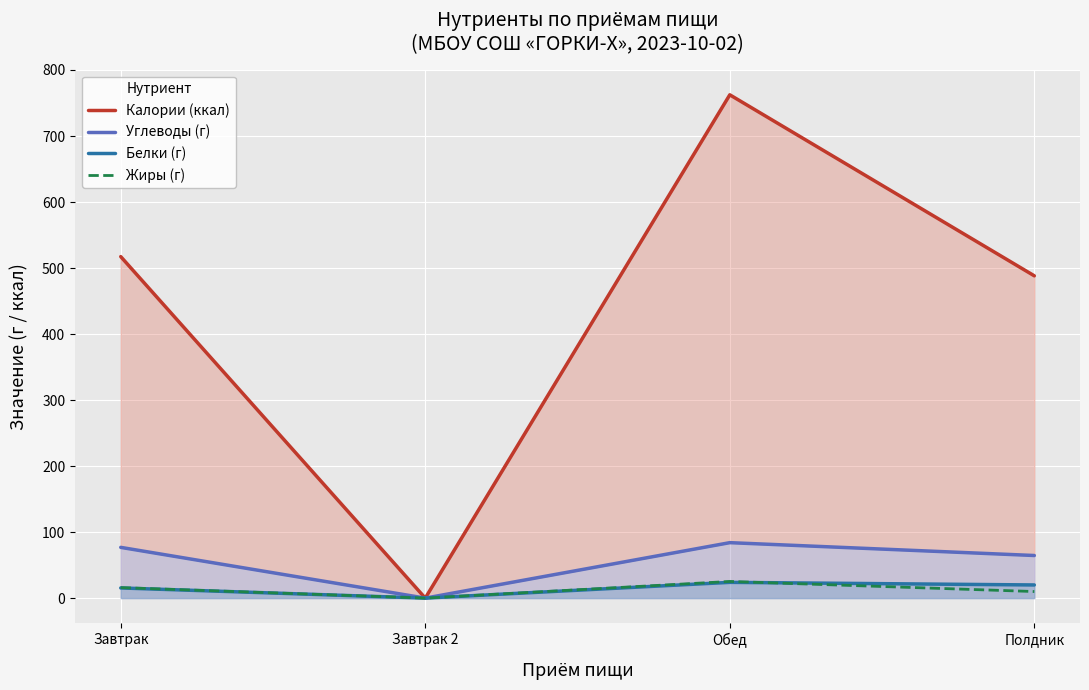

Where is Калории (ккал) nearest to the value 381?

Полдник